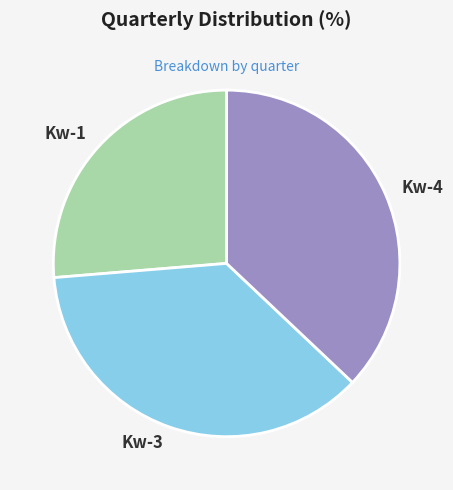

Approximately how many times larger is the value at Kw-1 compared to Kw-4?

0.7